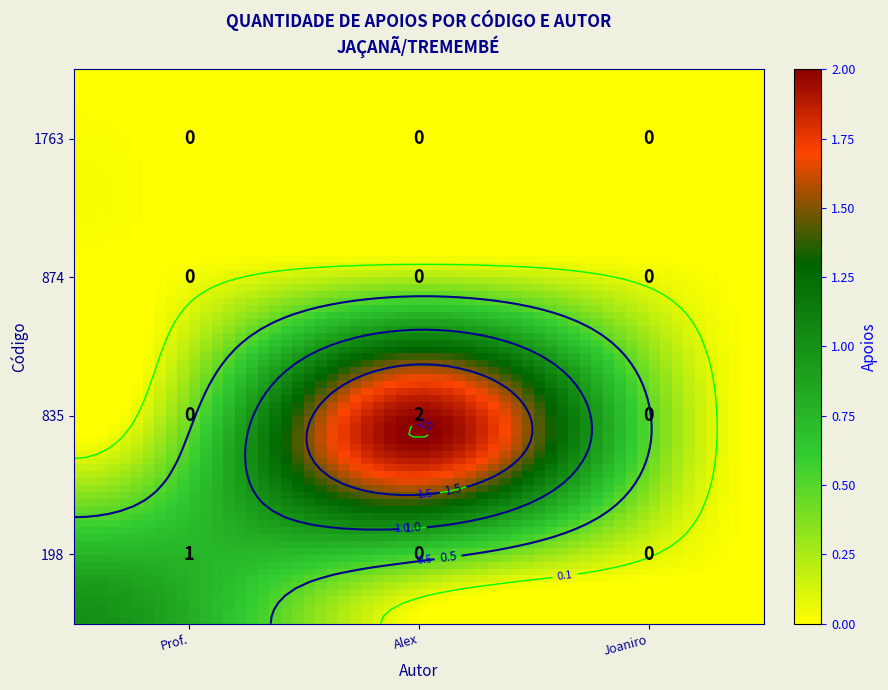

Which series has the largest total across all categories?

835